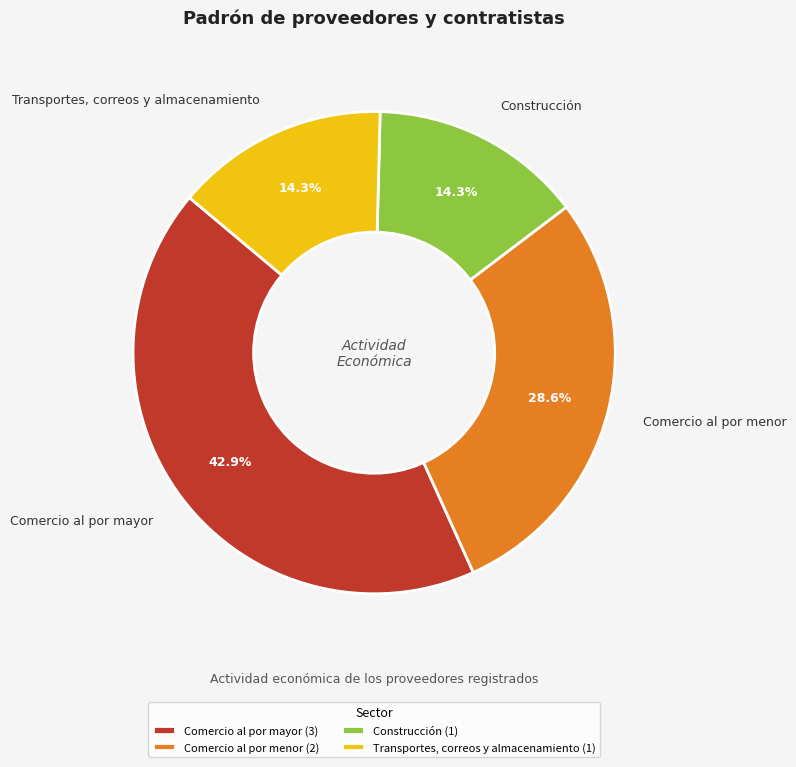

True or false: Comercio al por menor accounts for 43% of the total.

False